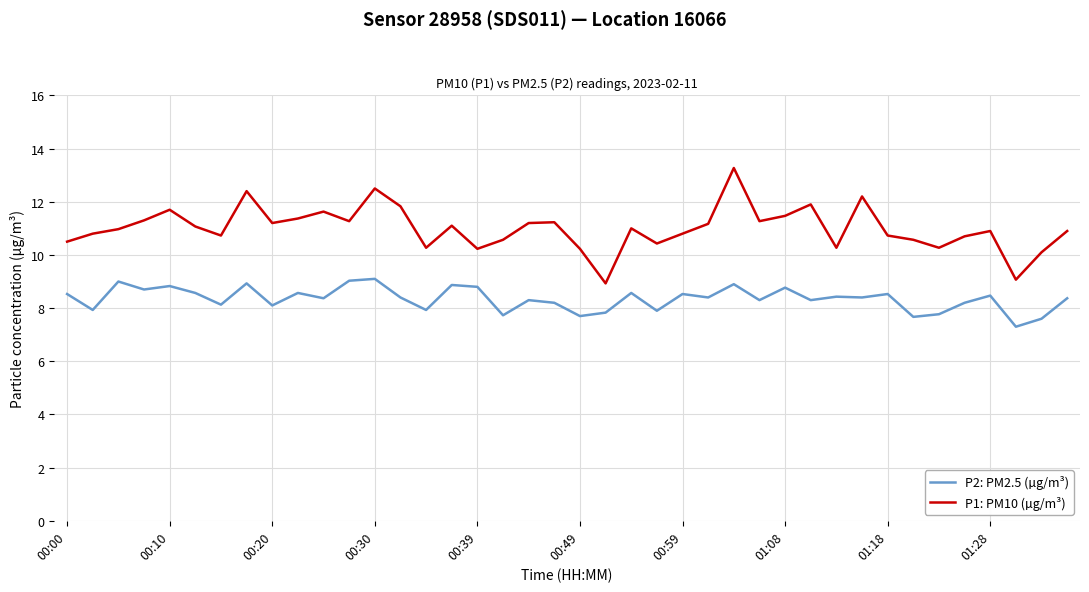

What is the minimum value shown in the chart?

7.3